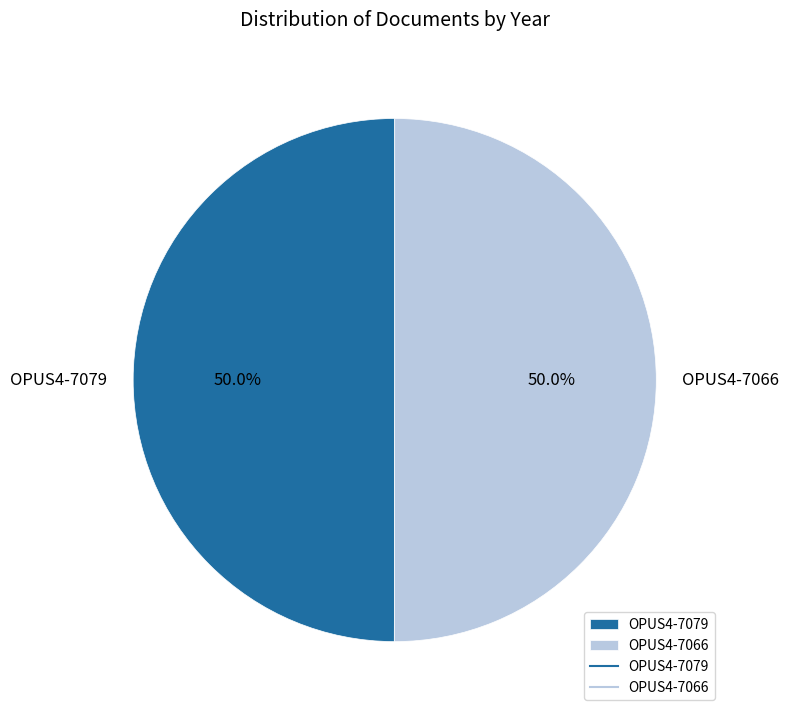

What portion of the pie excludes OPUS4-7079?

50.0%